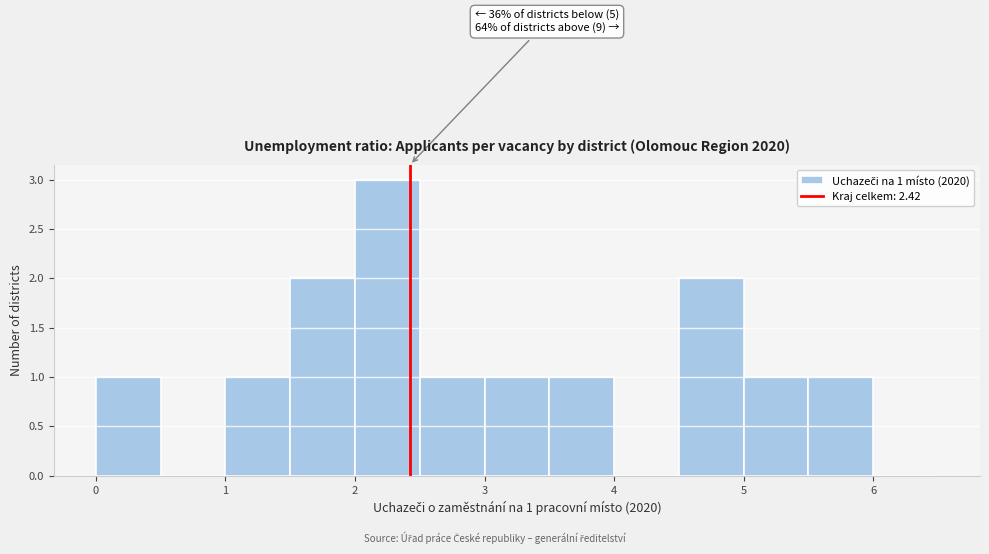

Which range on the x-axis has the tallest bar?

2.0 to 2.5